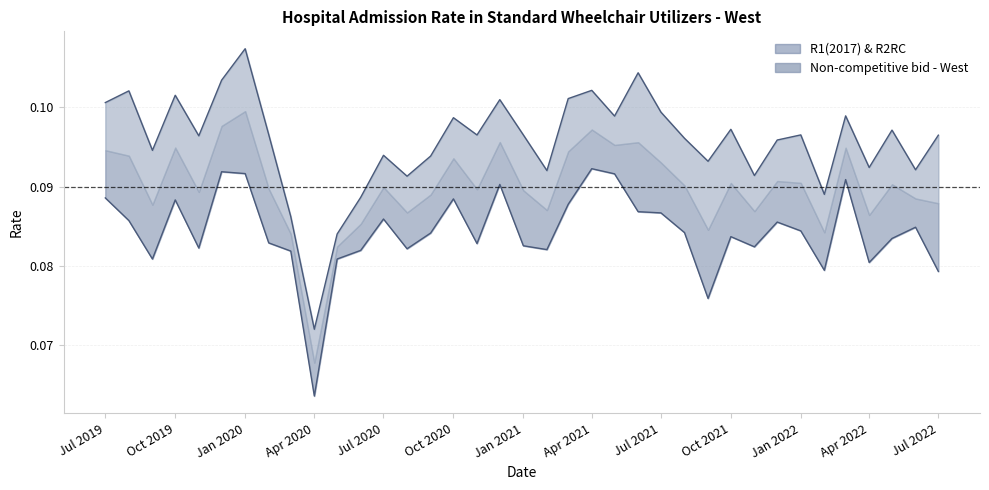

What is the approximate value of Non-competitive bid - West at 2021-09-01?

0.1